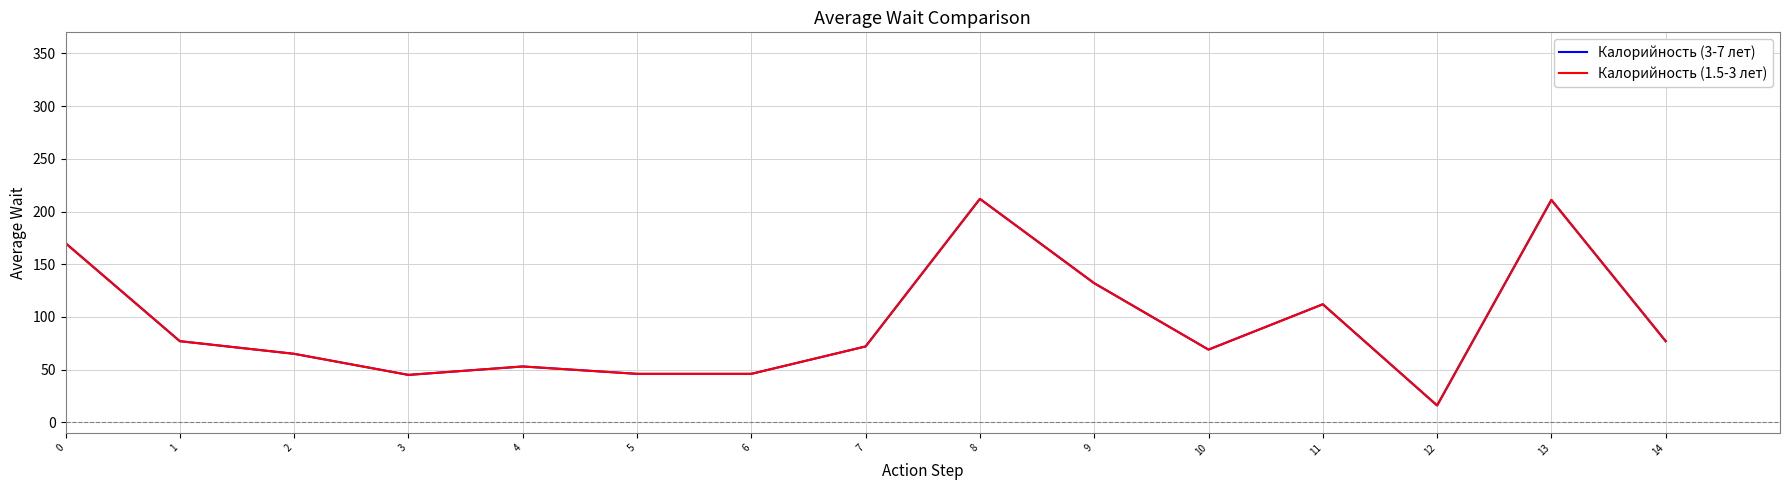

What is the minimum value for Калорийность (1.5-3 лет)?

16